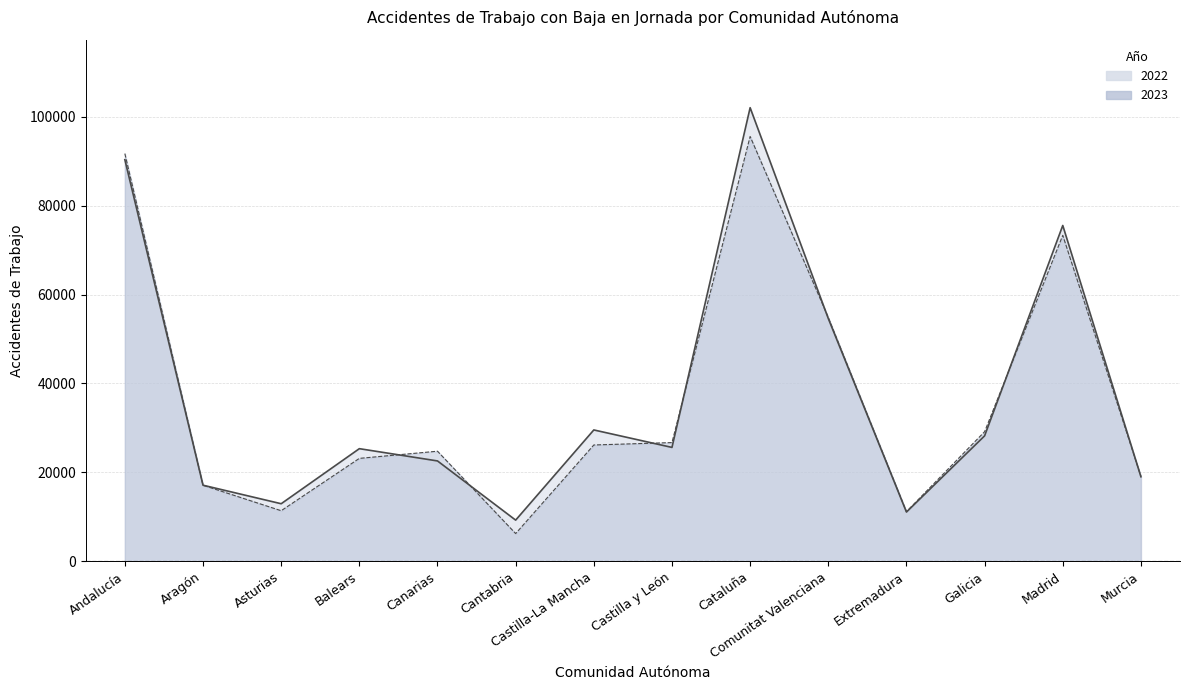

The 2022 series shows 54613 at Comunitat Valenciana. True or false?

True